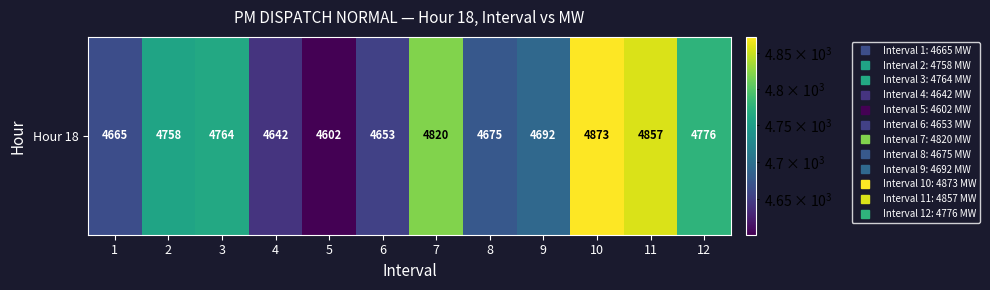

The chart shows a value of 4642 at 4. True or false?

True